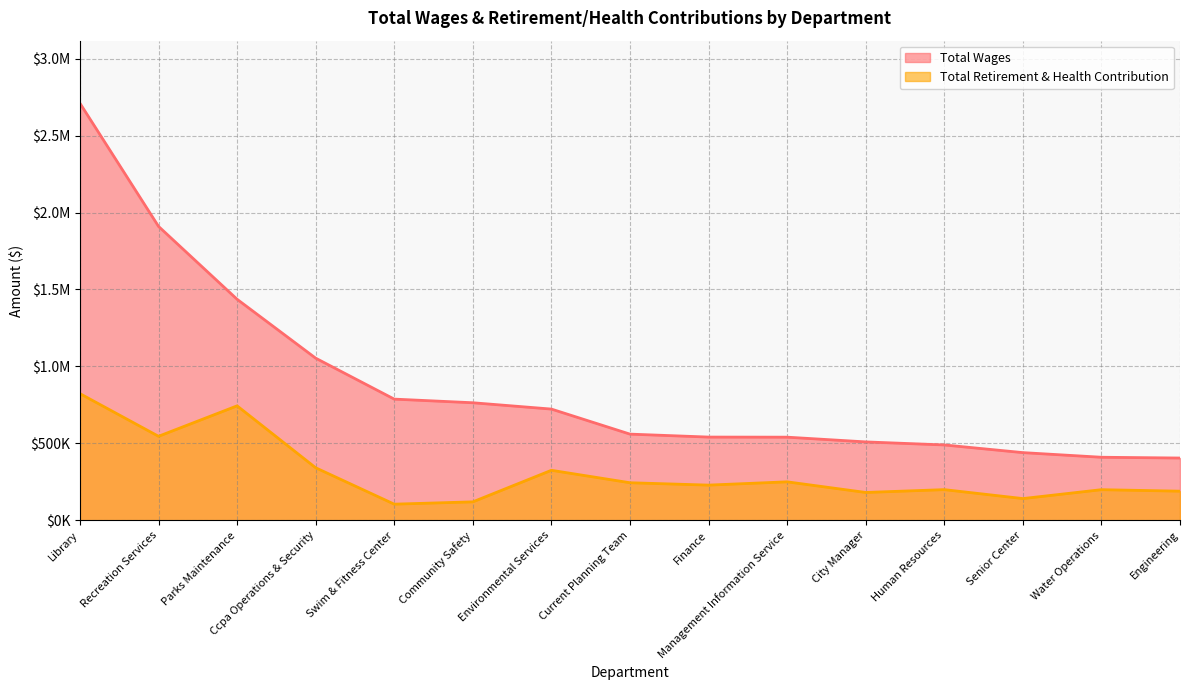

What is the greatest value displayed?

2710435